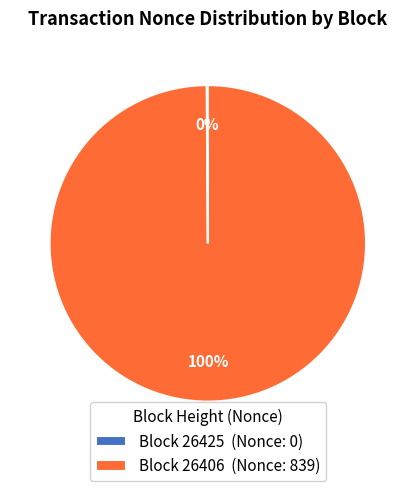

What is the largest slice in the pie chart?

Block 26406 (Nonce: 839)